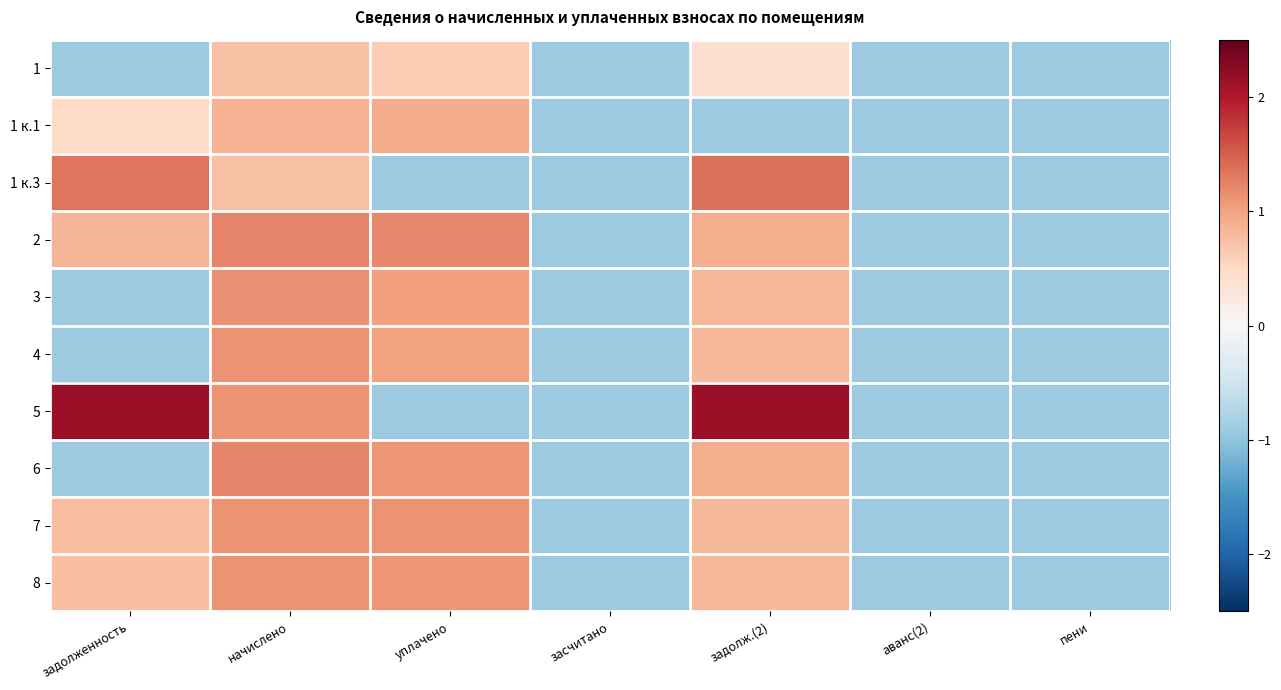

At пени, list the series in order from smallest to largest.

1, 1 к.1, 1 к.3, 2, 3, 4, 5, 6, 7, 8